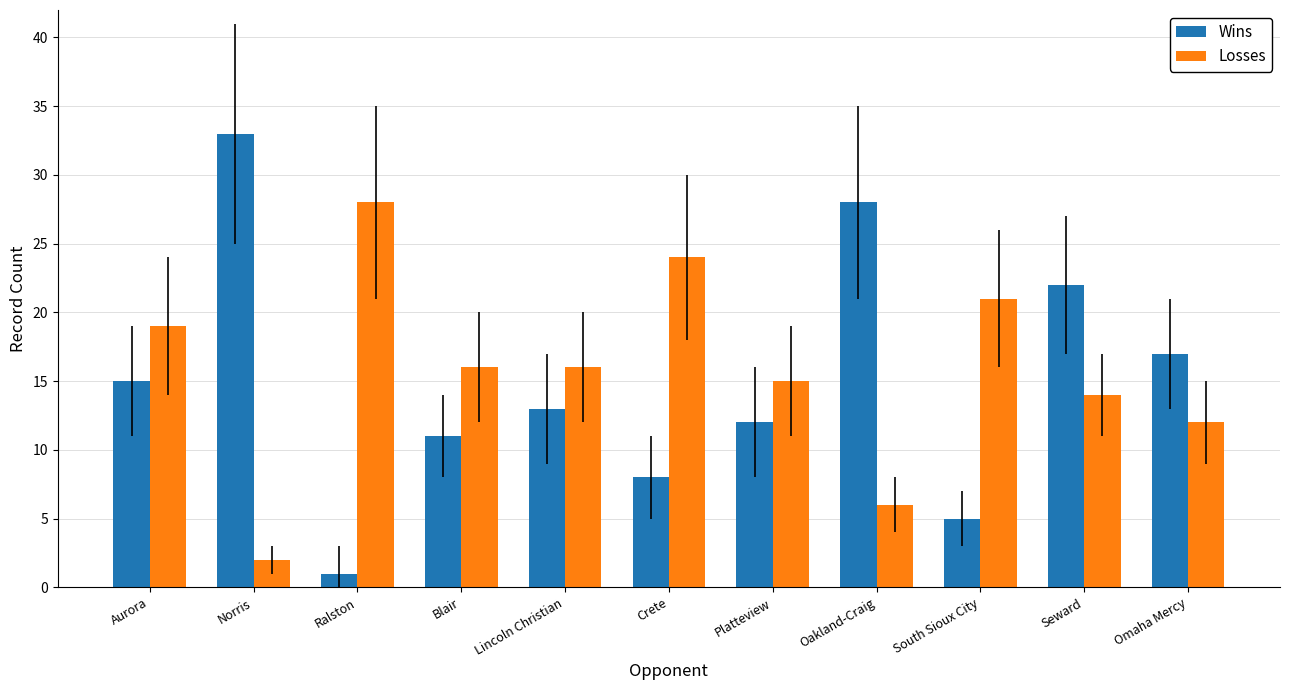

Which category has the highest value across all series?

Norris